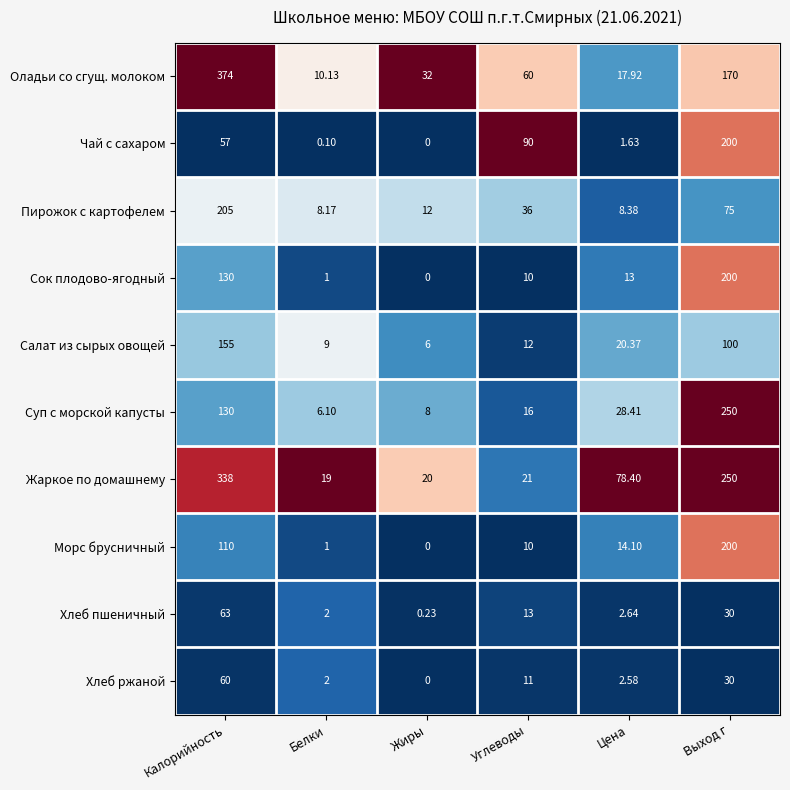

Which series has the largest range (max minus min)?

Оладьи со сгущ. молоком